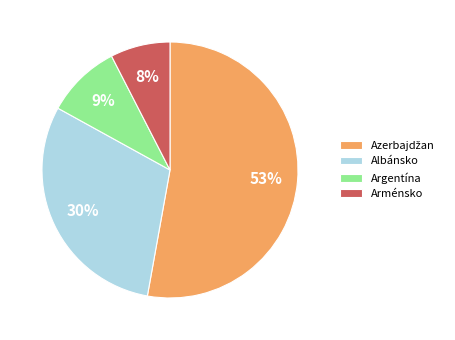

What is the ratio of the value at Argentína to the value at Albánsko?

0.3